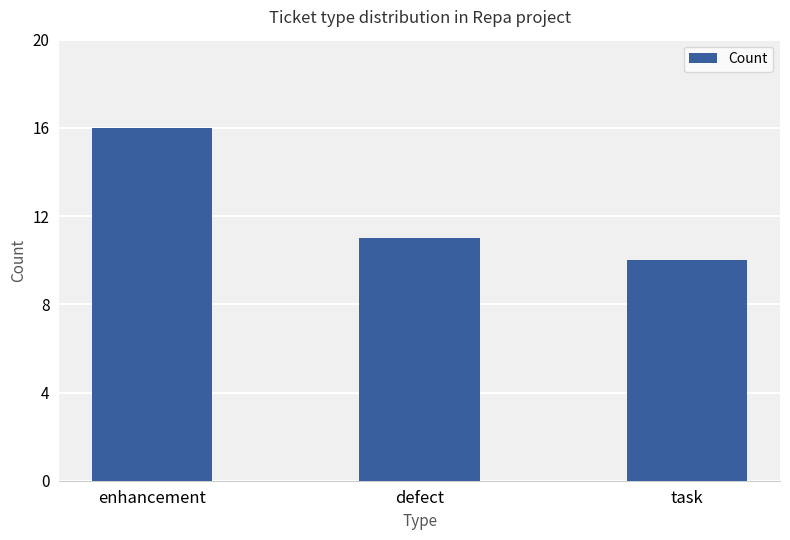

What is the difference between the maximum and second lowest values?

5